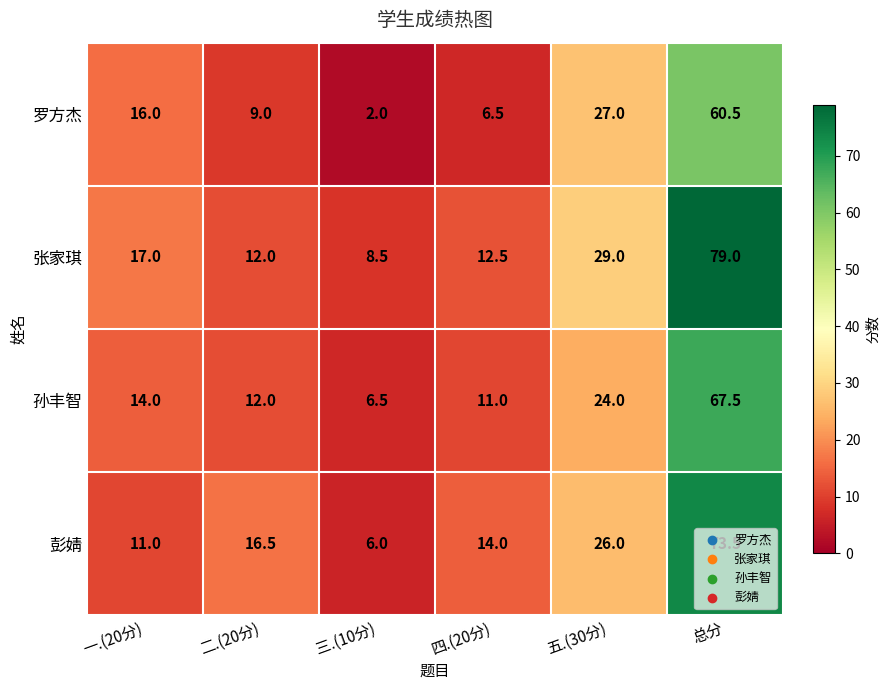

Is it true that 孙丰智 equals 20.5 at 一.(20分)?

False